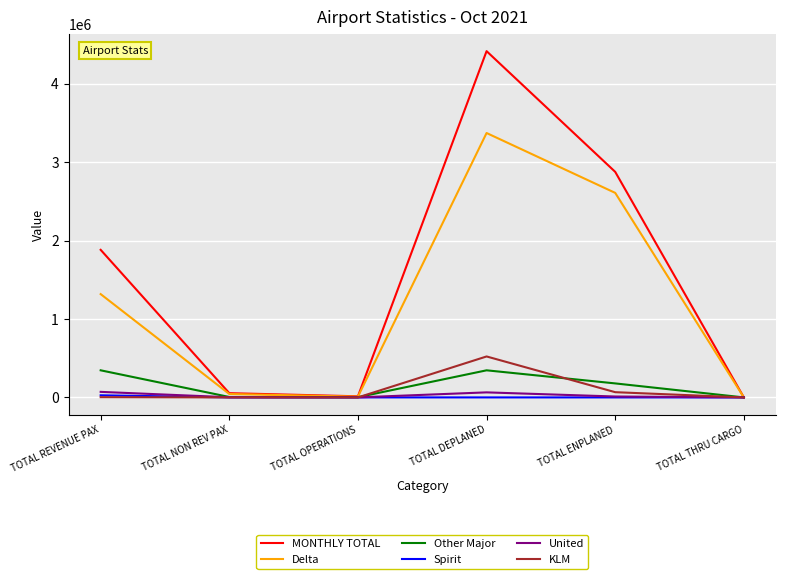

Is the value of MONTHLY TOTAL at TOTAL OPERATIONS greater than the value of Delta at TOTAL REVENUE PAX?

No